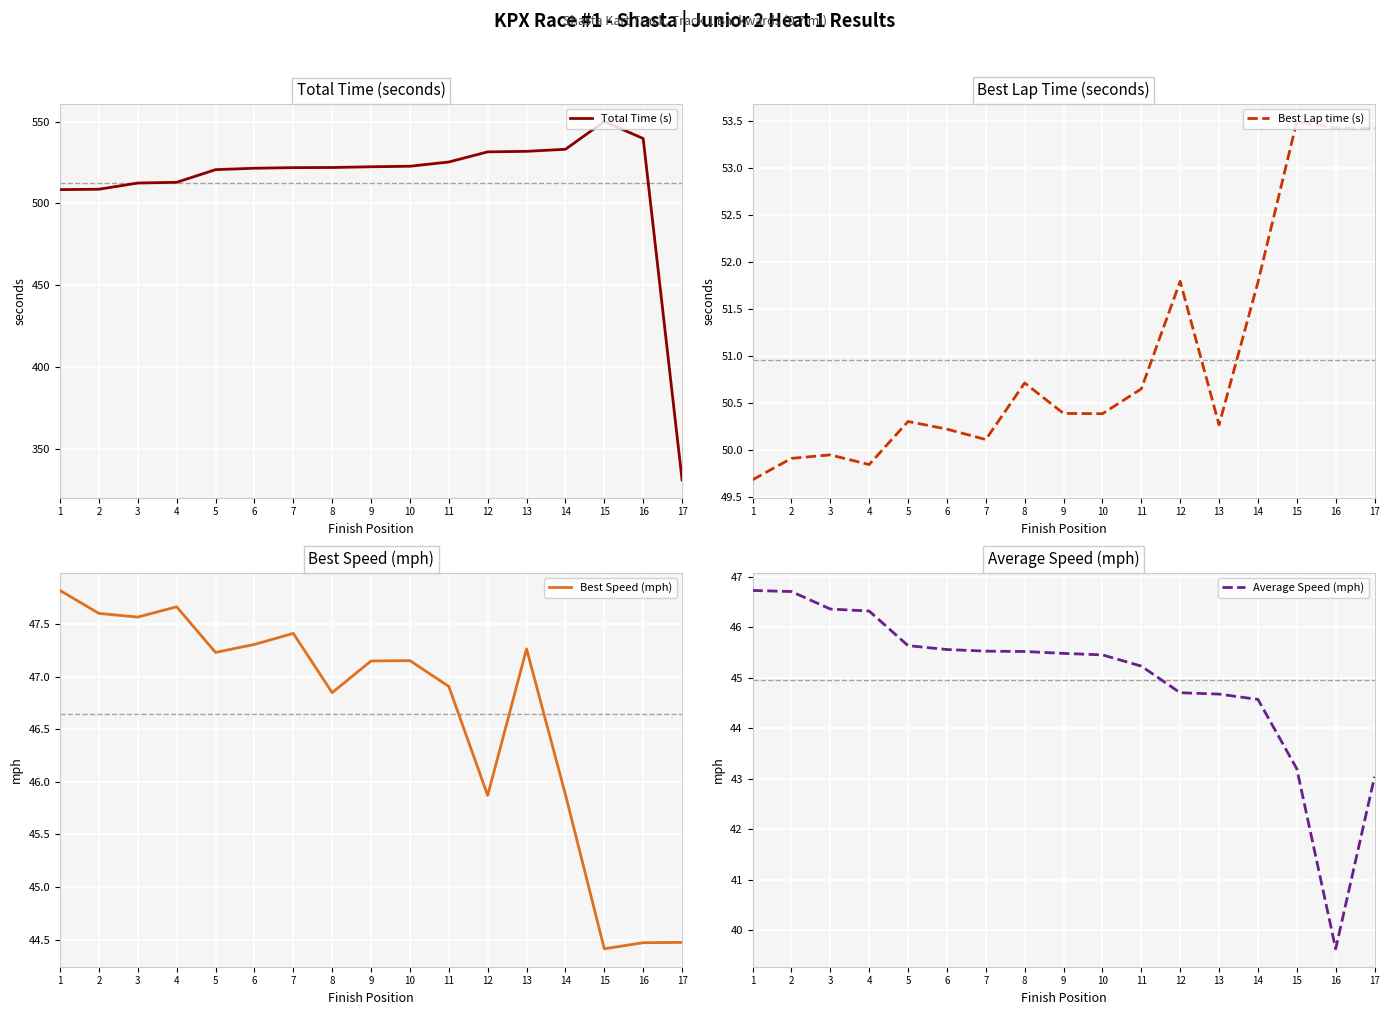

How many interior local peaks does the Best Speed (mph) series have?

4